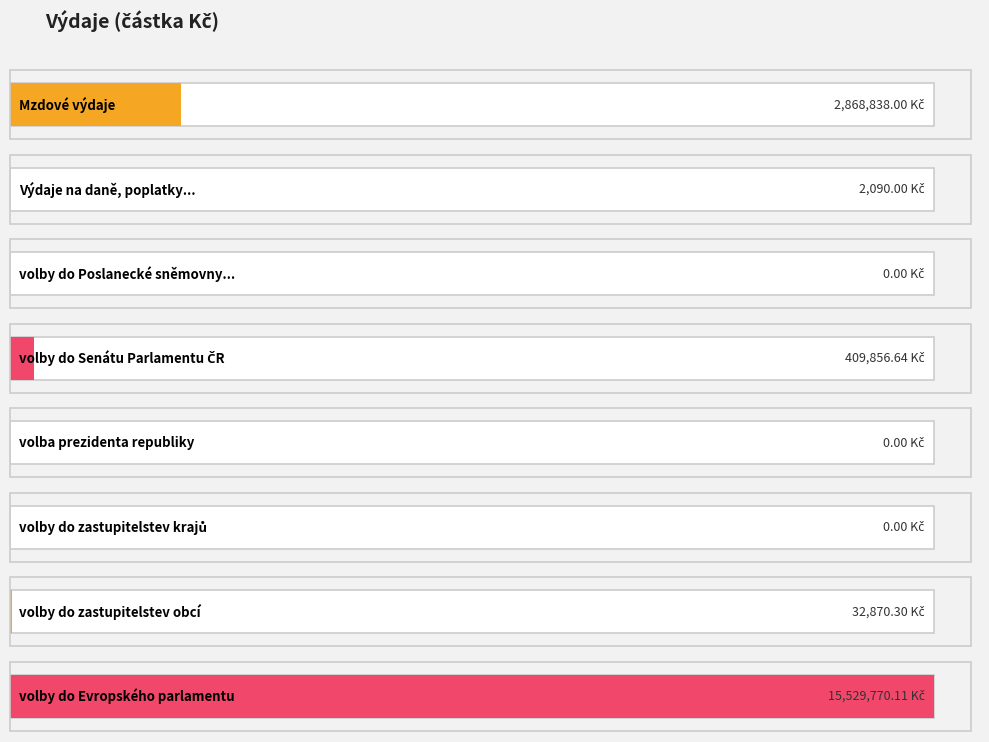

Reading left to right, what are all the values shown in this chart?

1=2868838.0	2=2090.0	3a=0.0	3b=409856.6	3c=0.0	3d=0.0	3e=32870.3	3f=15529770.1